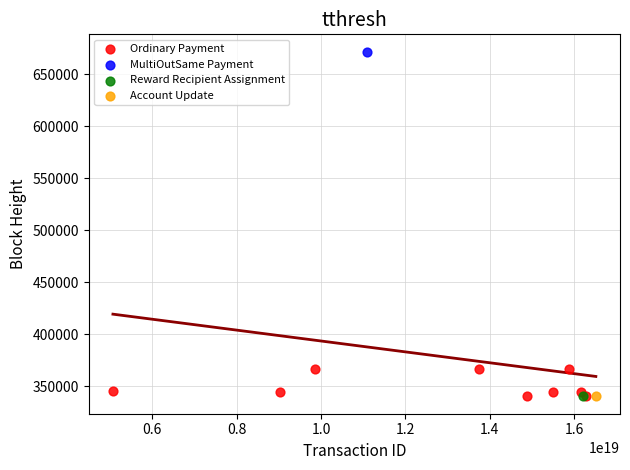

What are all the series names shown in the legend?

Ordinary Payment, MultiOutSame Payment, Reward Recipient Assignment, Account Update